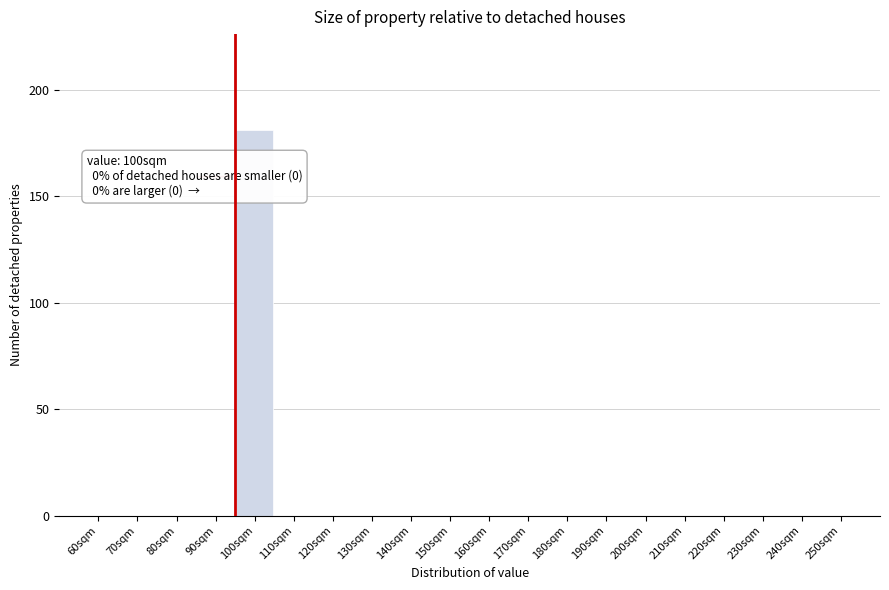

Reading left to right, extract all data points from this chart.

60sqm=0	70sqm=0	80sqm=0	90sqm=0	100sqm=181	110sqm=0	120sqm=0	130sqm=0	140sqm=0	150sqm=0	160sqm=0	170sqm=0	180sqm=0	190sqm=0	200sqm=0	210sqm=0	220sqm=0	230sqm=0	240sqm=0	250sqm=0